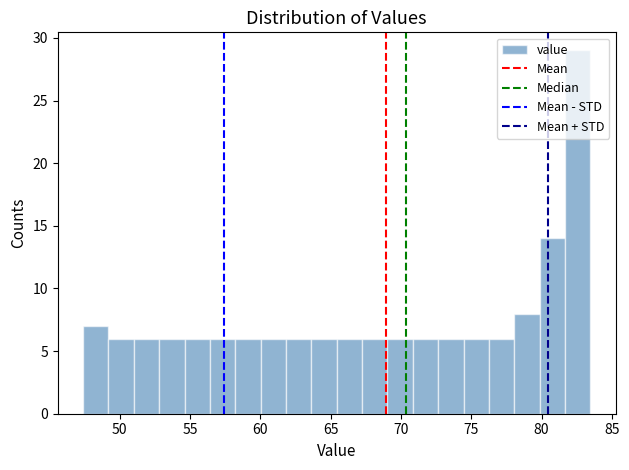

Read against the x-axis, roughly where is the centre of the tallest bar?

82.5